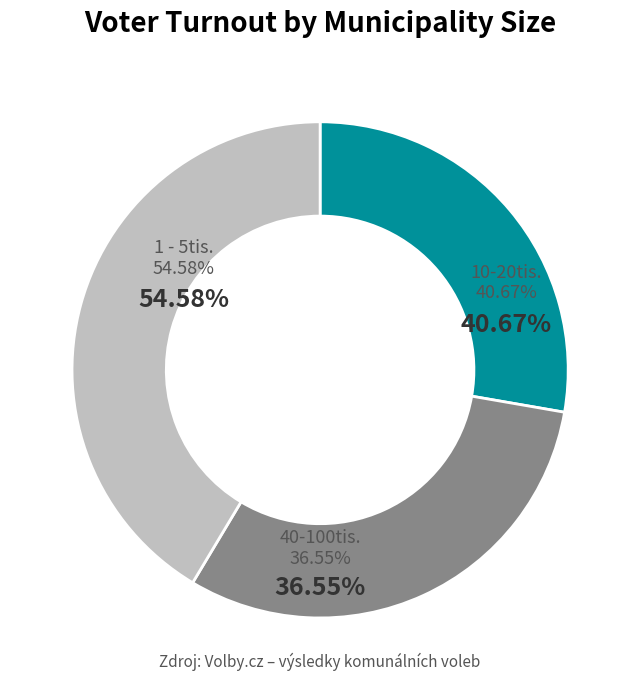

To the nearest percent, what portion does 10-20tis. represent?

31%